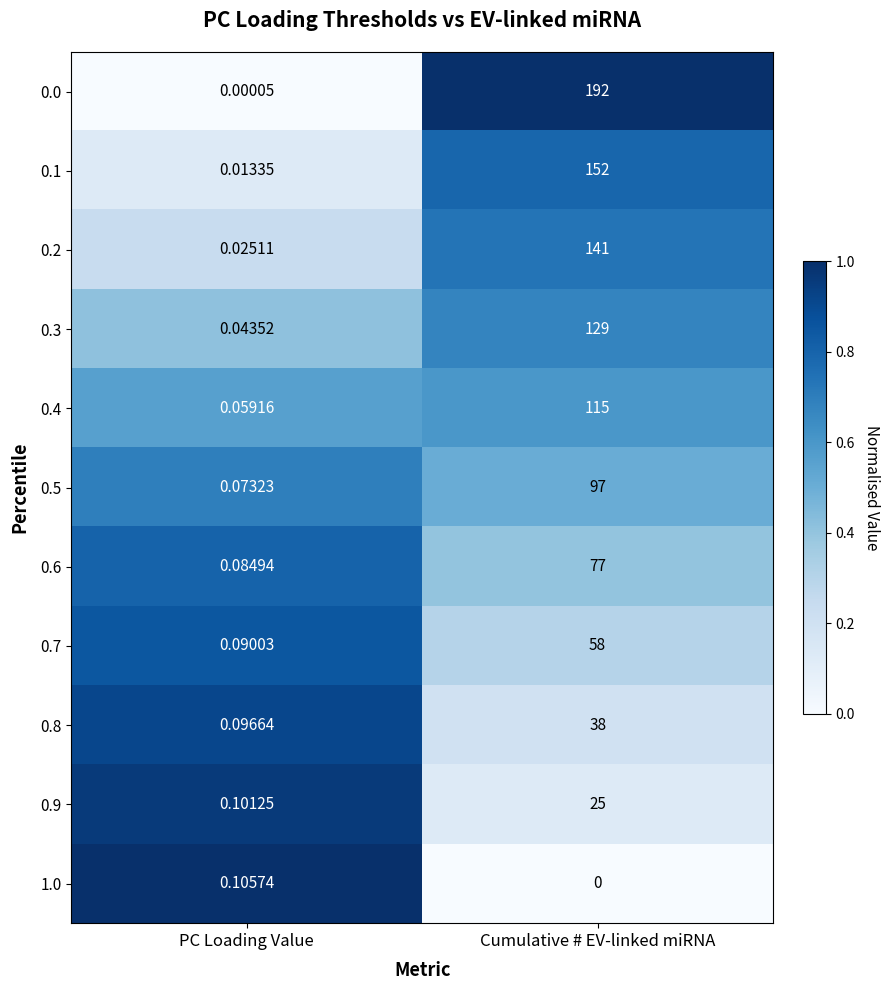

Count the number of data series in this chart.

11